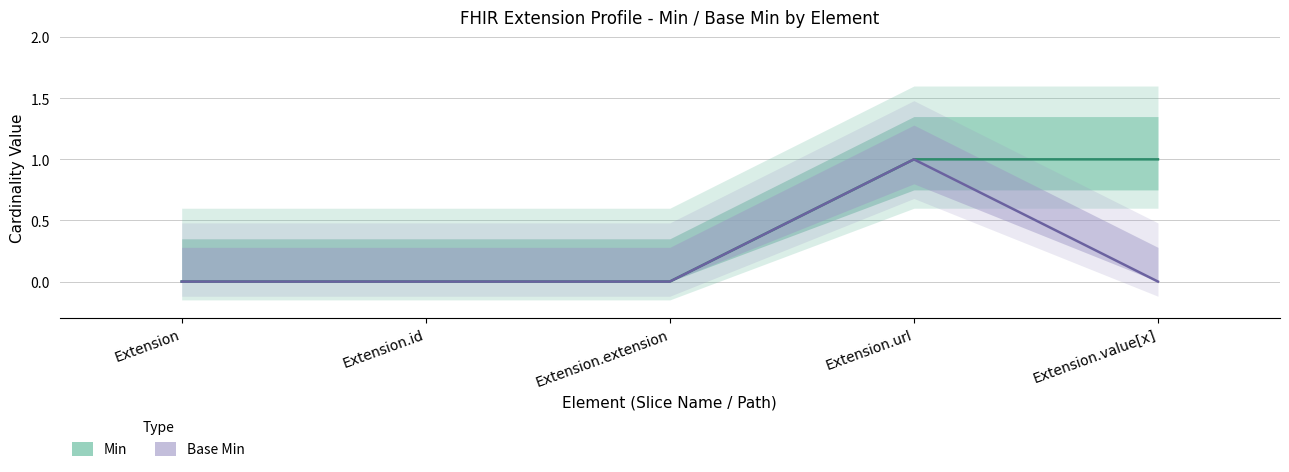

Reading right to left, transcribe all the data shown in this chart.

Min: 1	1	0	0	0
Base Min: 0	1	0	0	0